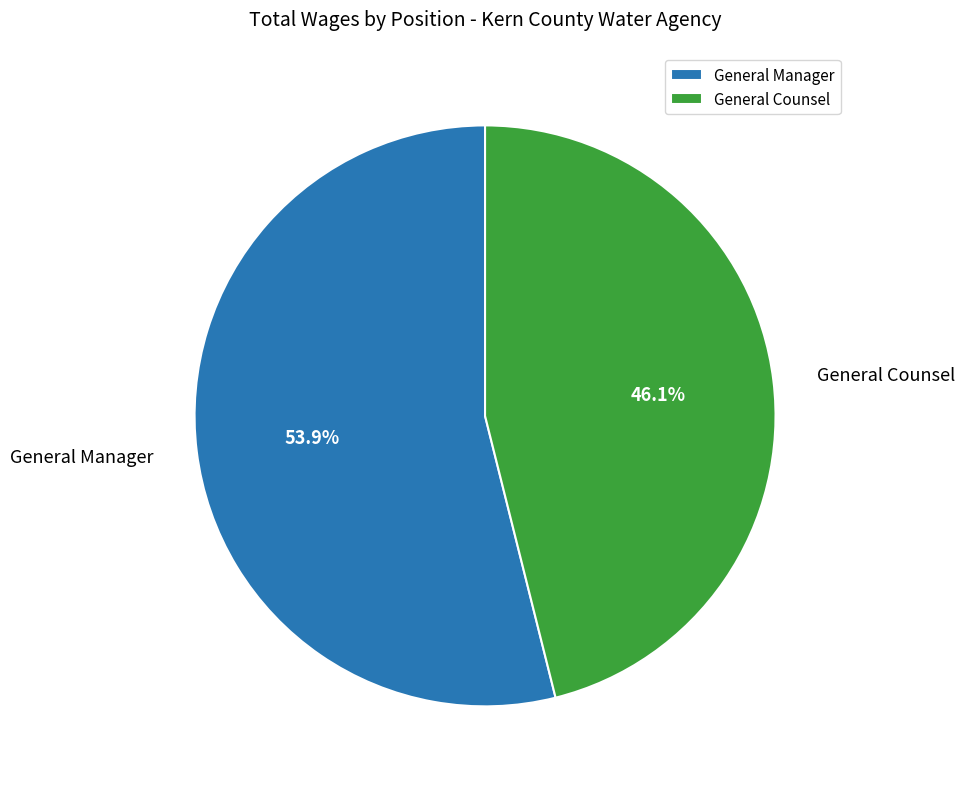

Which slice represents more than half of the pie?

General Manager